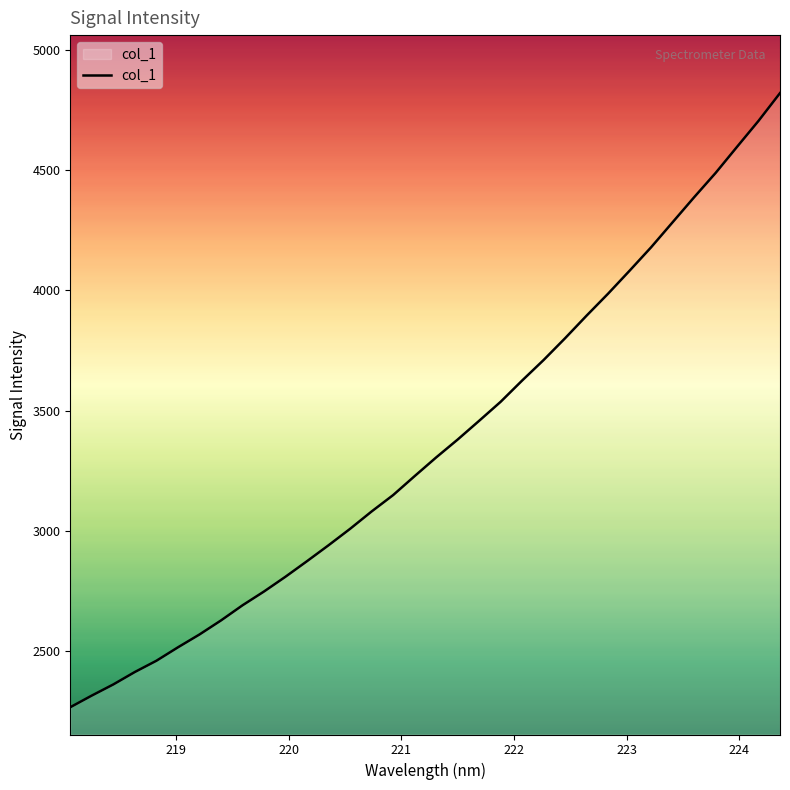

Does the chart have visible grid lines?

No